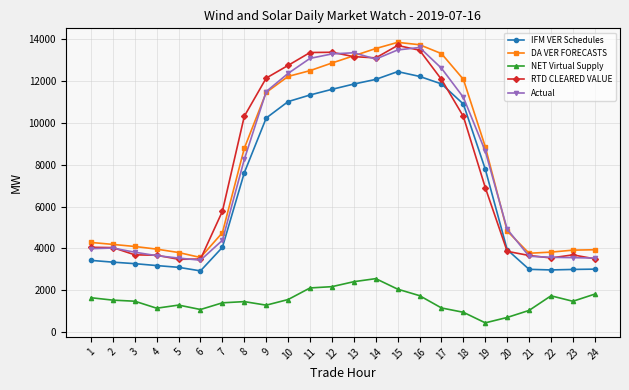

True or false: DA VER FORECASTS has more than 0 interior local peaks.

True